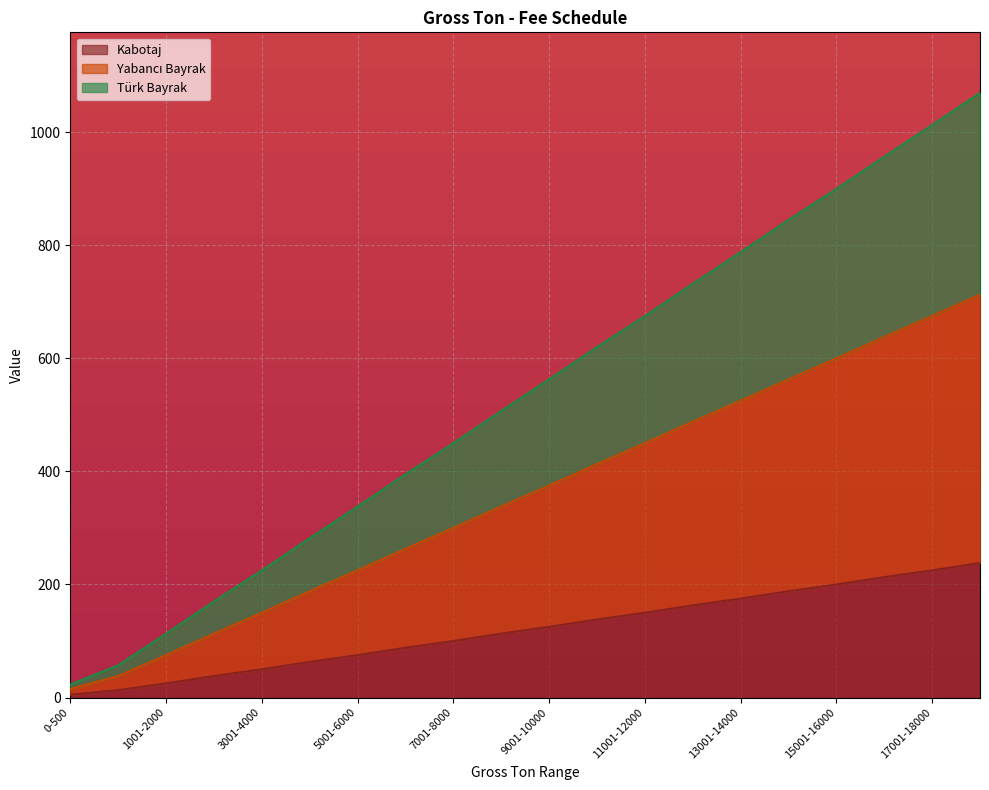

Which has a higher value, 15001-16000 or 10001-11000?

15001-16000